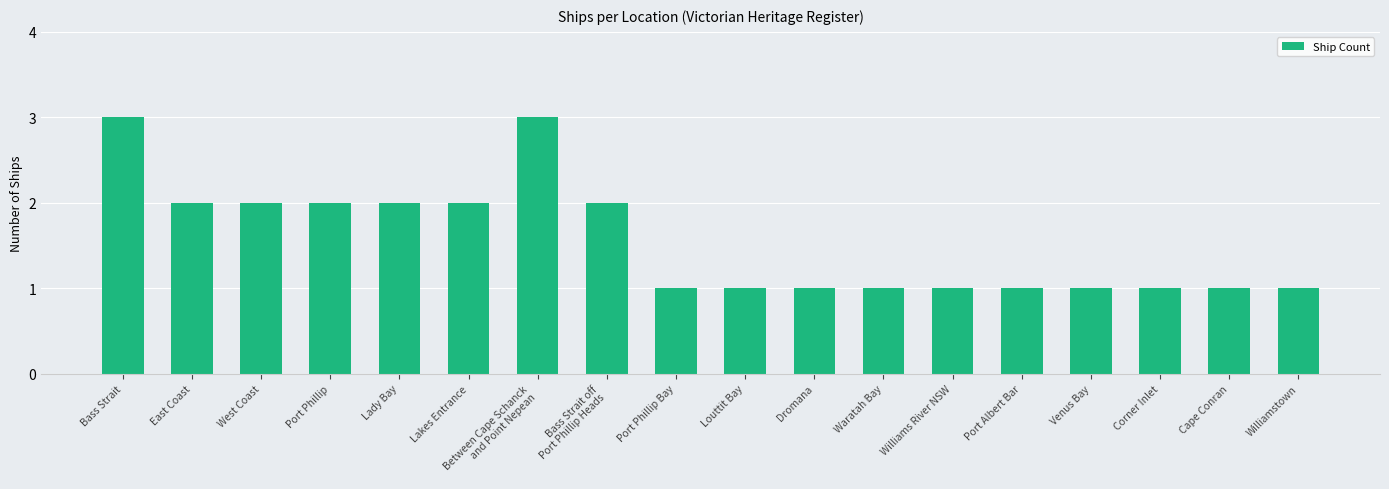

True or false: the data shows 2 at West Coast.

True